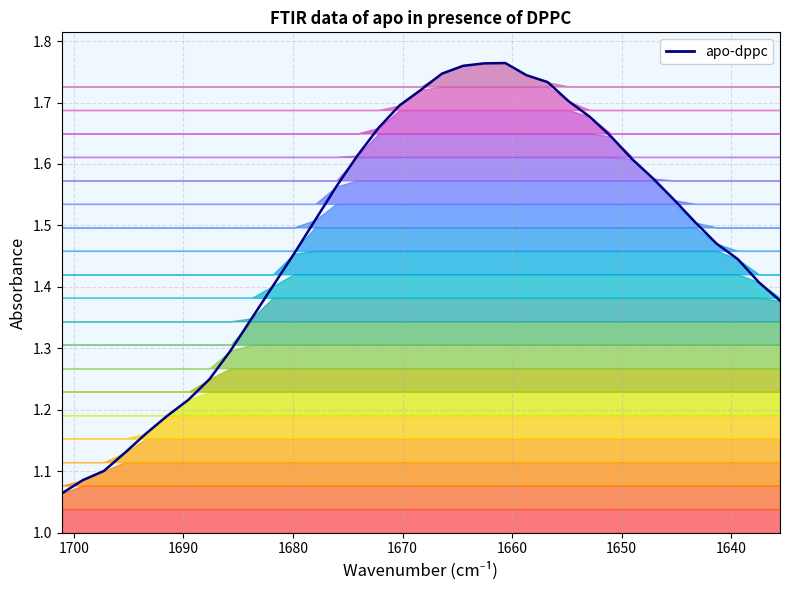

What is the average value?

1.5